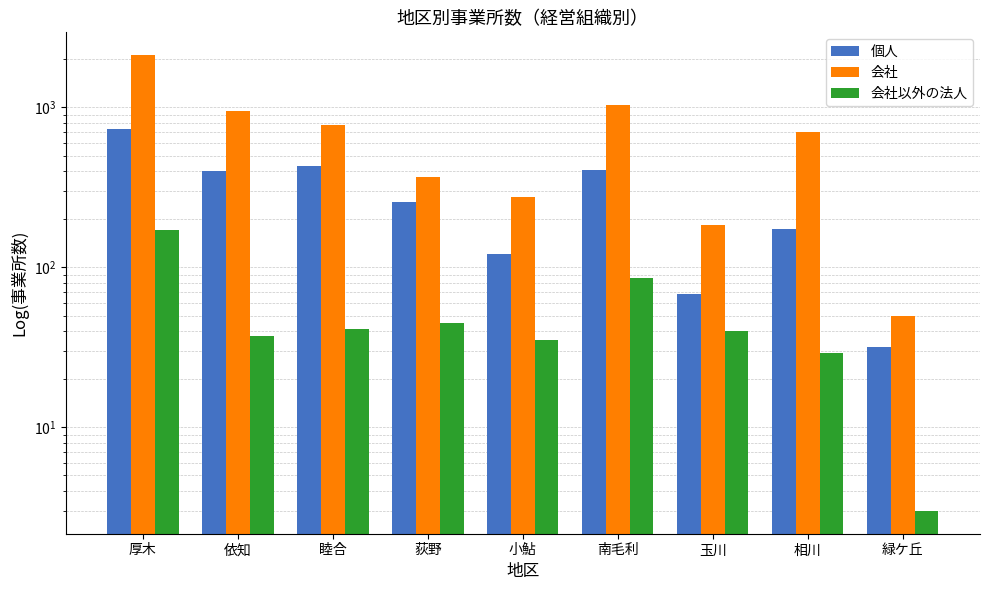

Reading left to right, list all the values displayed in this chart.

個人: 732	399	432	257	122	407	68	175	32
会社: 2125	955	773	366	274	1029	184	703	50
会社以外の法人: 172	37	41	45	35	86	40	29	3